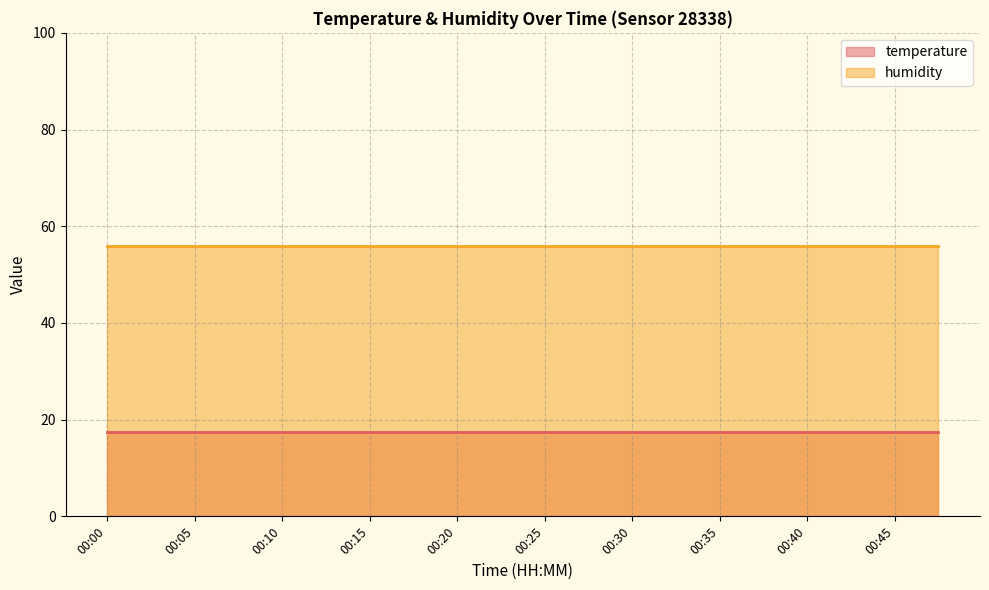

List the series in order of their peak value, lowest first.

temperature, humidity